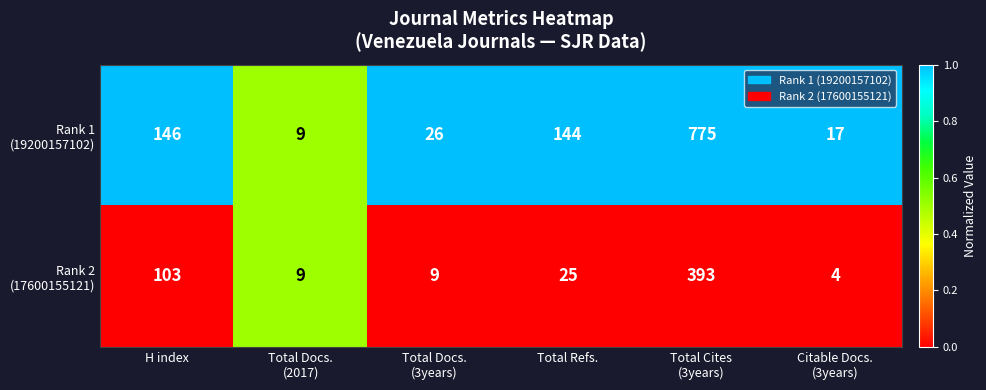

What is the spread (max minus min) of values at Total Cites
(3years)?

382